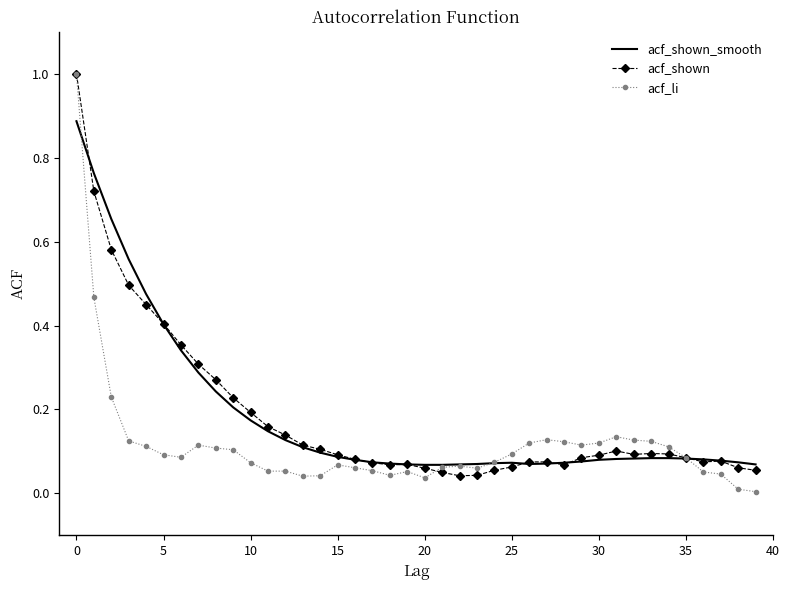

What is the maximum value shown in the chart?

1.0